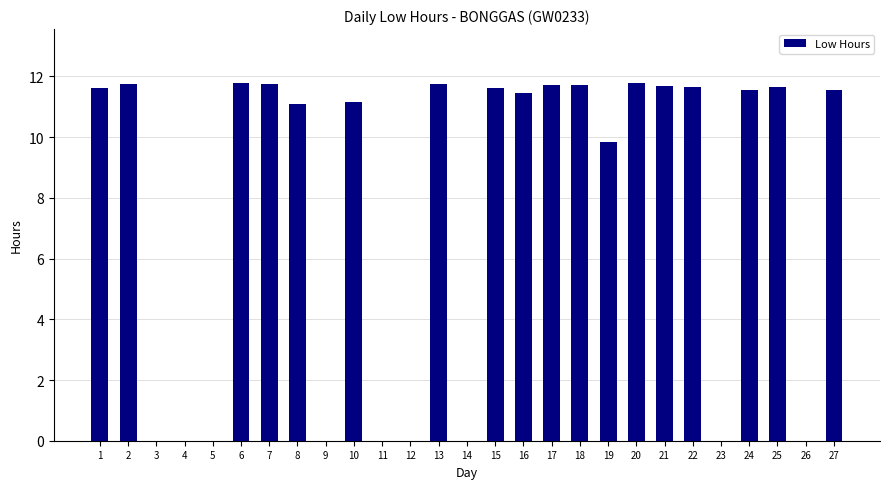

The chart shows a value of 3.0 at 15. True or false?

False